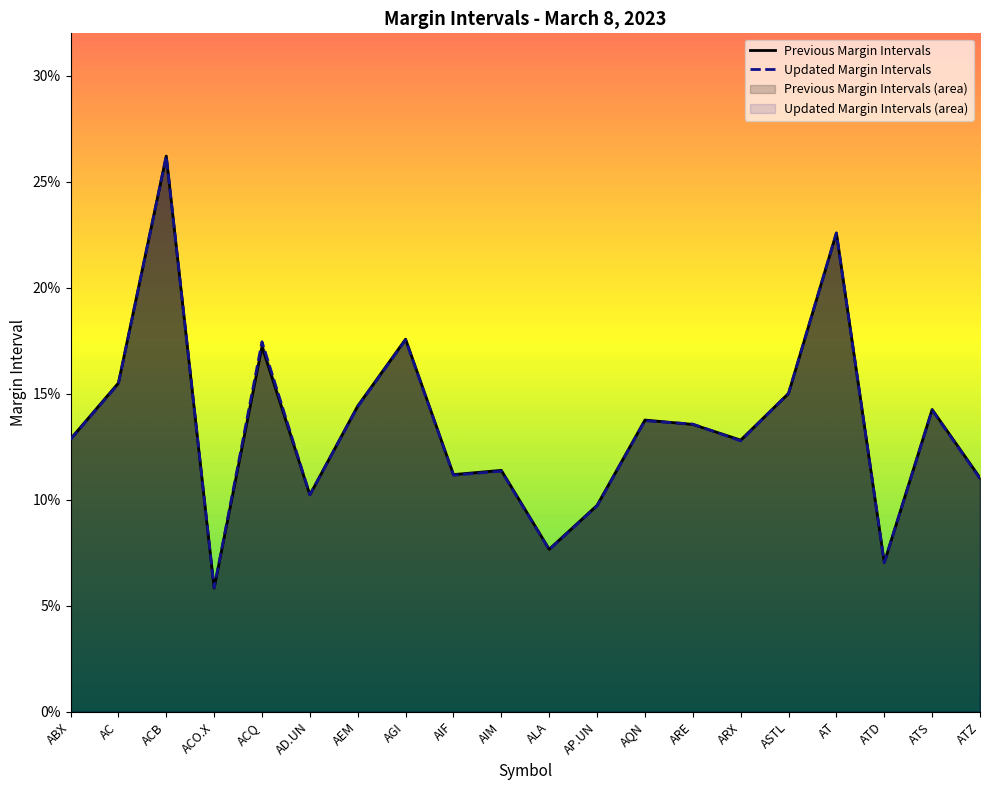

What is the maximum value for Previous Margin Intervals?

0.3